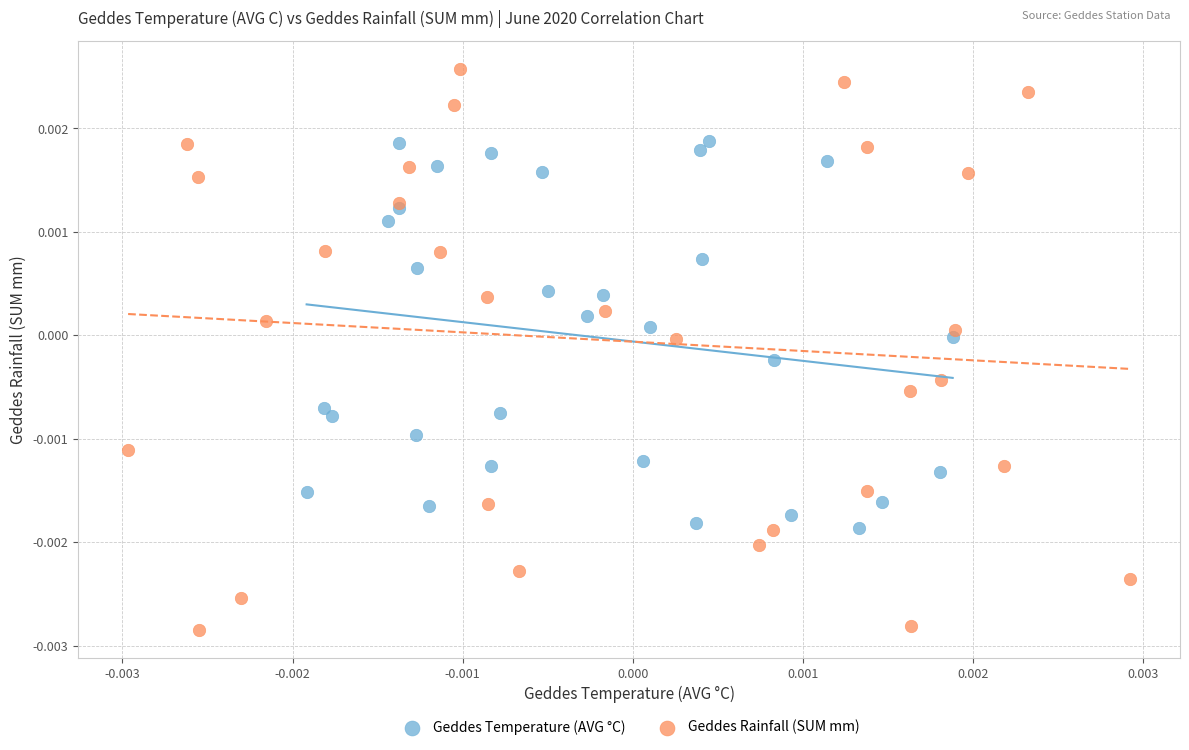

Which series contains the lowest Y value?

Geddes Rainfall (SUM mm)